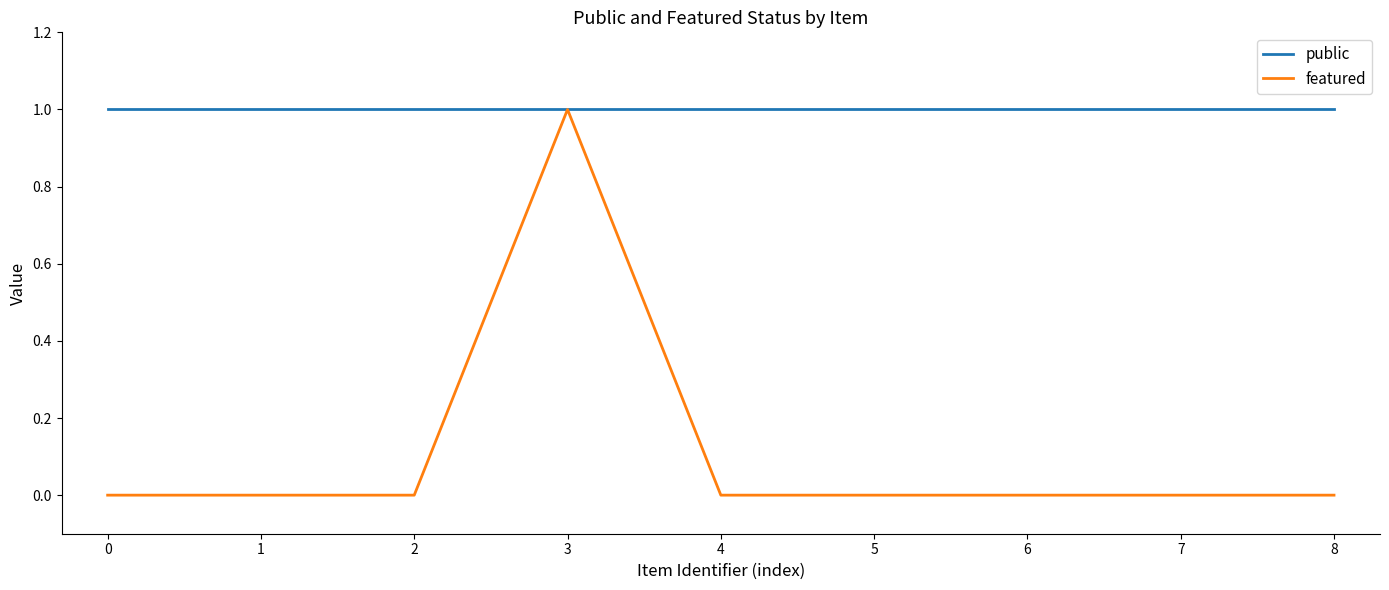

At 5, list the series in order from smallest to largest.

featured, public